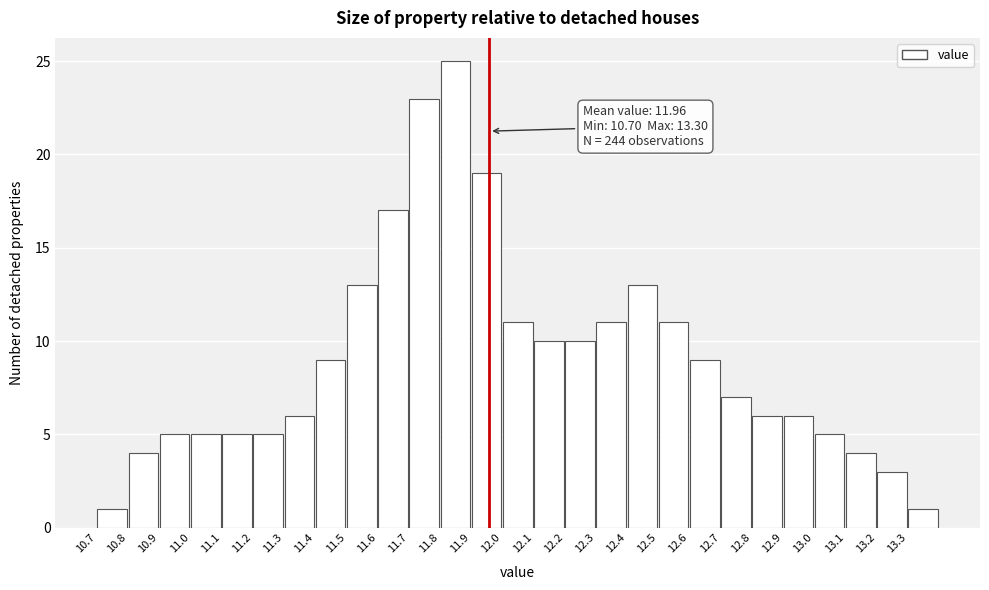

Which range on the x-axis has the tallest bar?

11.8 to 11.9